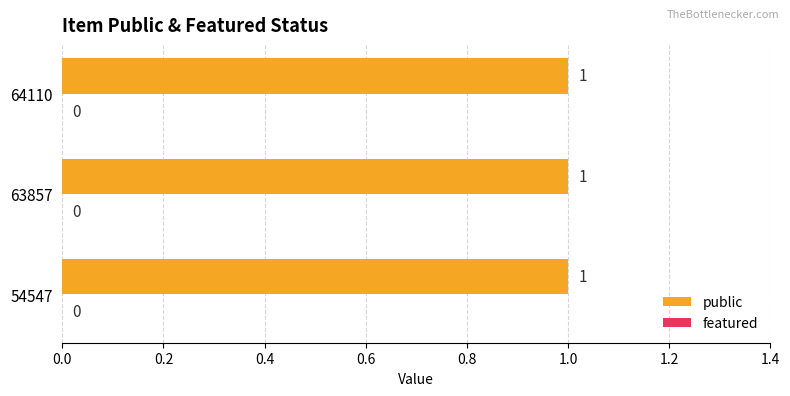

Reading left to right, extract all data points from this chart.

public: 54547=1	63857=1	64110=1
featured: 54547=0	63857=0	64110=0